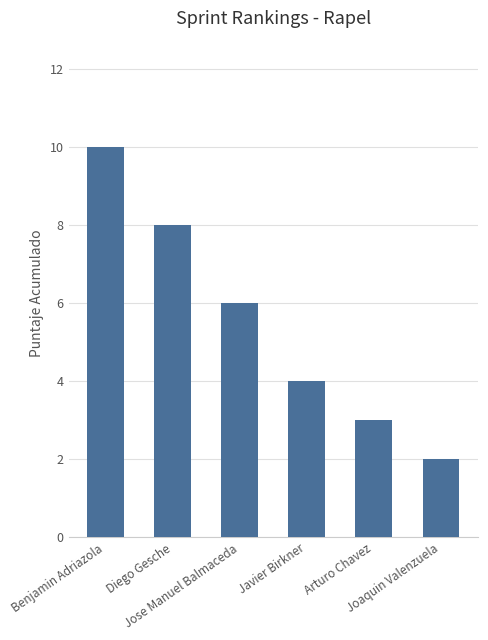

Reading left to right, extract all data points from this chart.

10	8	6	4	3	2